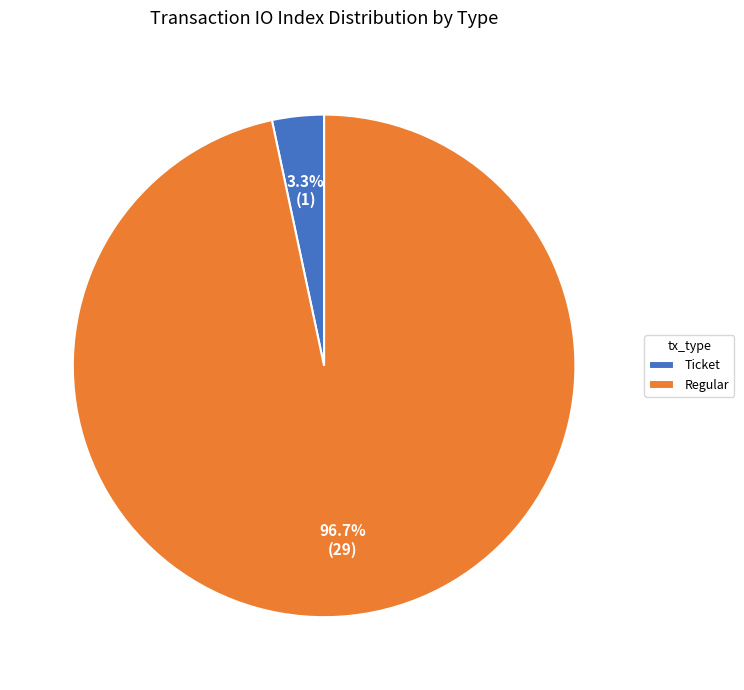

Rank the categories by value from highest to lowest.

Regular, Ticket